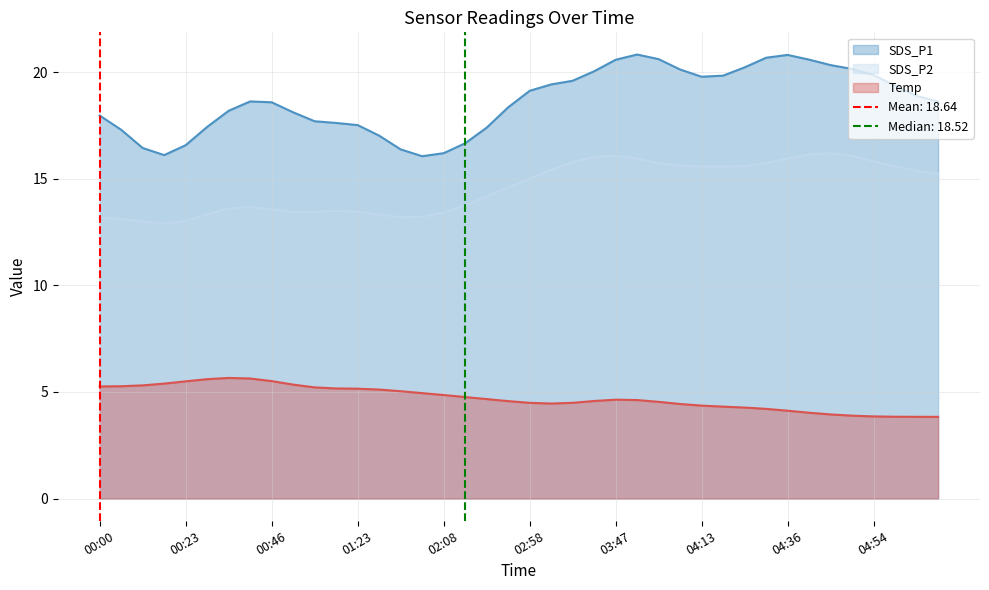

What is the difference between the maximum and second lowest values in the SDS_P1 series?

4.7